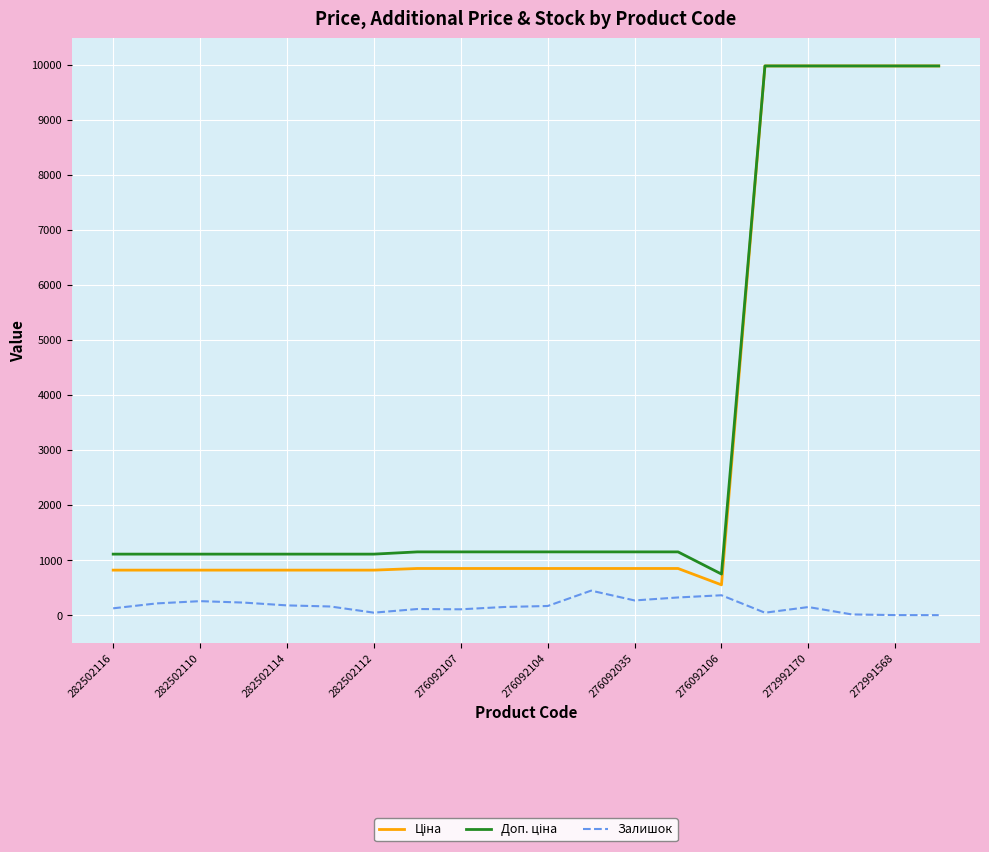

What is the difference between the maximum and minimum values in the Залишок series?

445.0